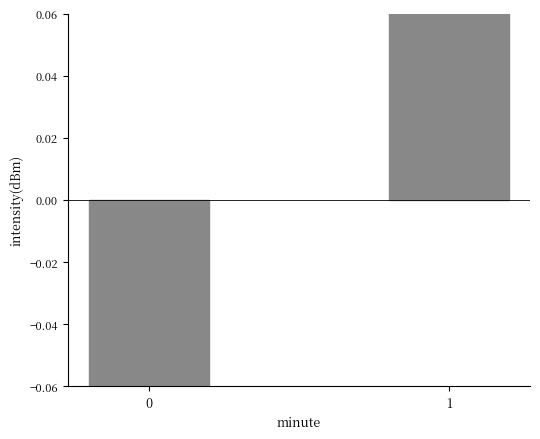

Does the chart contain stacked bars?

No